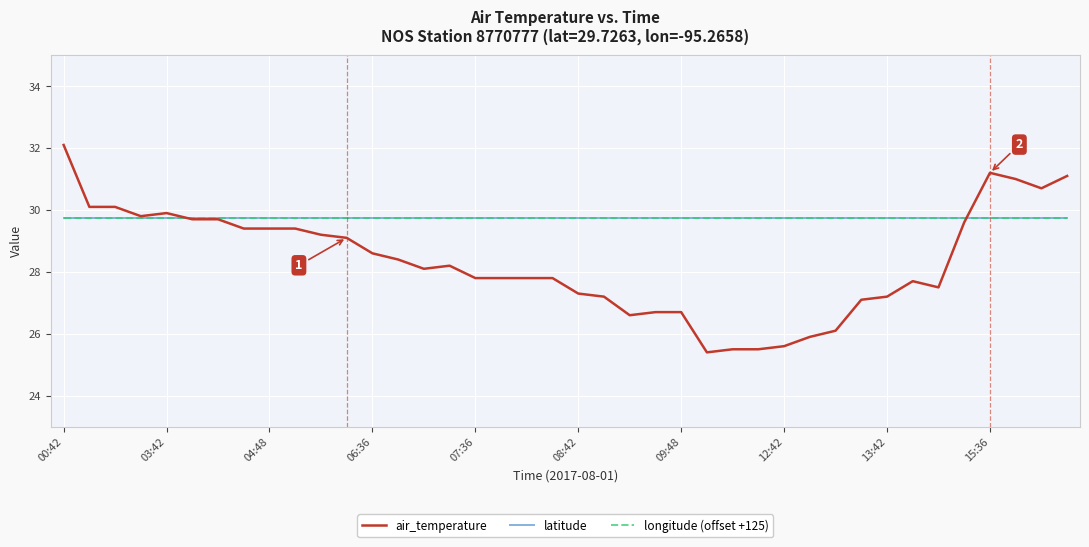

What are all the series names shown in the legend?

air_temperature, latitude, longitude (offset +125)